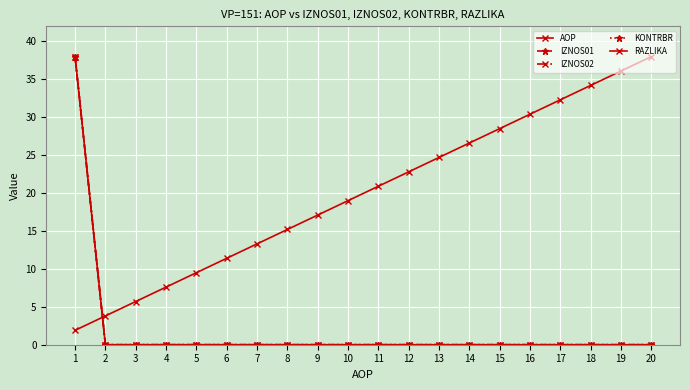

Reading left to right, list all the values displayed in this chart.

AOP: 1=1.9	2=3.8	3=5.7	4=7.6	5=9.5	6=11.4	7=13.3	8=15.2	9=17.1	10=19.0	11=20.9	12=22.8	13=24.7	14=26.6	15=28.5	16=30.4	17=32.3	18=34.2	19=36.1	20=38.0
IZNOS01: 1=38.0	2=0.0	3=0.0	4=0.0	5=0.0	6=0.0	7=0.0	8=0.0	9=0.0	10=0.0	11=0.0	12=0.0	13=0.0	14=0.0	15=0.0	16=0.0	17=0.0	18=0.0	19=0.0	20=0.0
IZNOS02: 1=38.0	2=0.0	3=0.0	4=0.0	5=0.0	6=0.0	7=0.0	8=0.0	9=0.0	10=0.0	11=0.0	12=0.0	13=0.0	14=0.0	15=0.0	16=0.0	17=0.0	18=0.0	19=0.0	20=0.0
KONTRBR: 1=38.0	2=0.0	3=0.0	4=0.0	5=0.0	6=0.0	7=0.0	8=0.0	9=0.0	10=0.0	11=0.0	12=0.0	13=0.0	14=0.0	15=0.0	16=0.0	17=0.0	18=0.0	19=0.0	20=0.0
RAZLIKA: 1=38.0	2=0.0	3=0.0	4=0.0	5=0.0	6=0.0	7=0.0	8=0.0	9=0.0	10=0.0	11=0.0	12=0.0	13=0.0	14=0.0	15=0.0	16=0.0	17=0.0	18=0.0	19=0.0	20=0.0